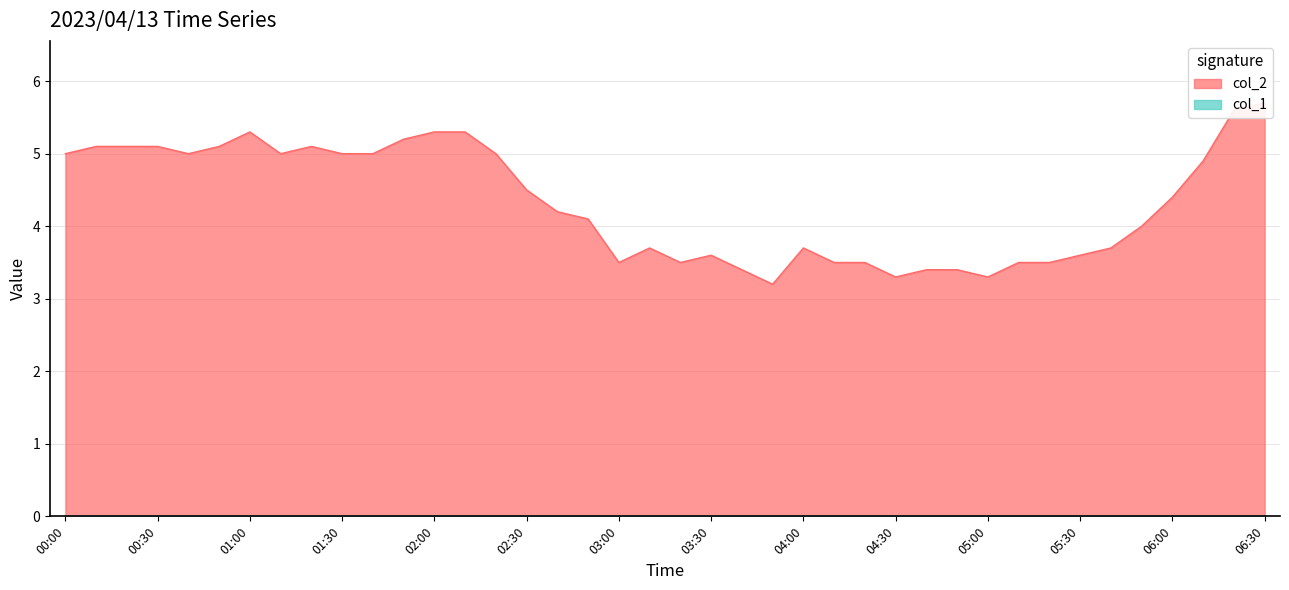

The chart shows a value of 3.4 at 02:20. True or false?

False